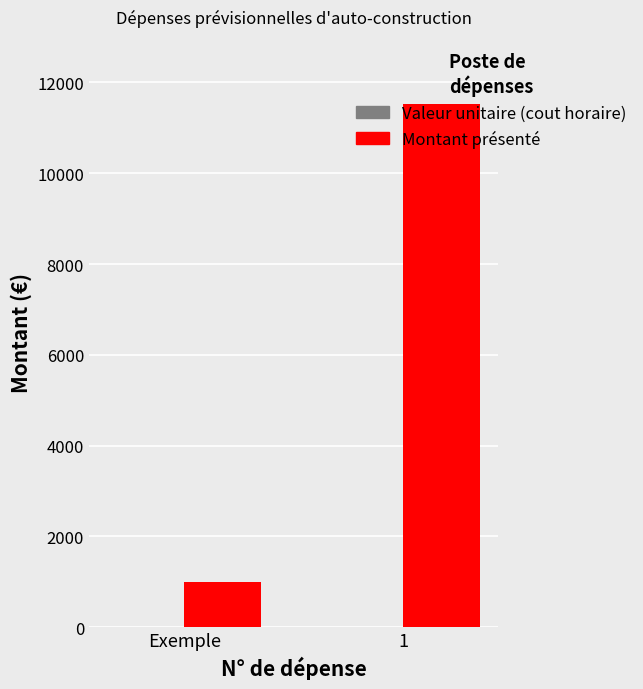

What is the spread (max minus min) of values at 1?

11508.5